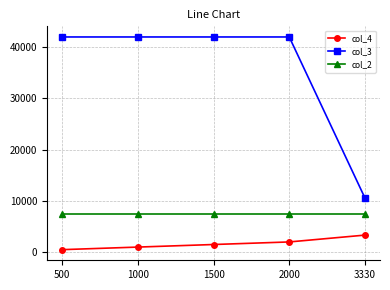

What value does the col_2 series have at 500?

7345